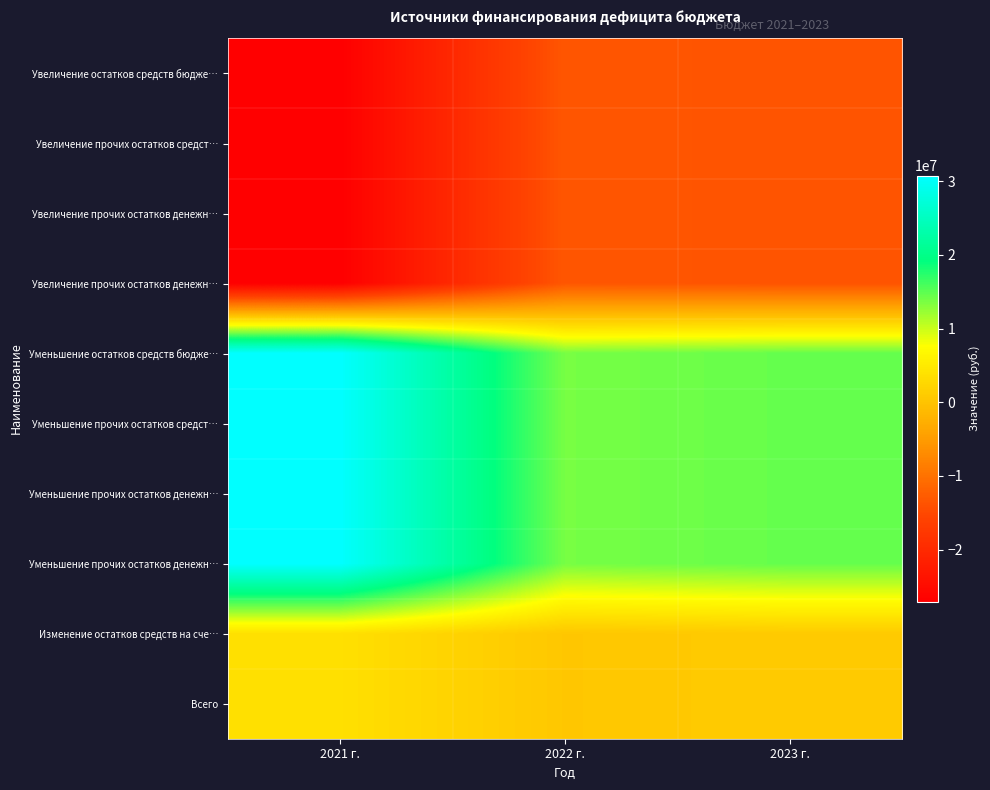

At how many categories does at least one series exceed 4847638?

3